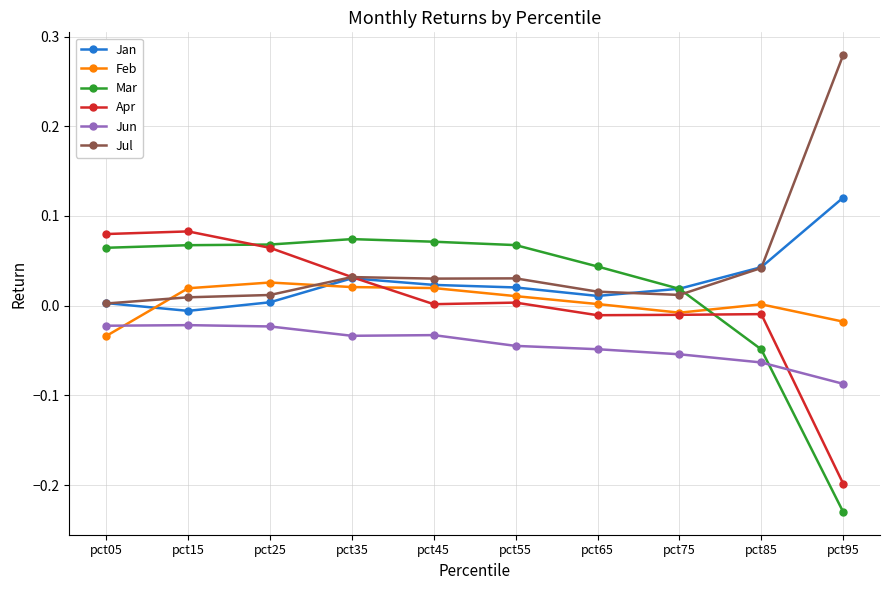

In Mar, how many points are higher than both neighbors (excluding endpoints)?

1